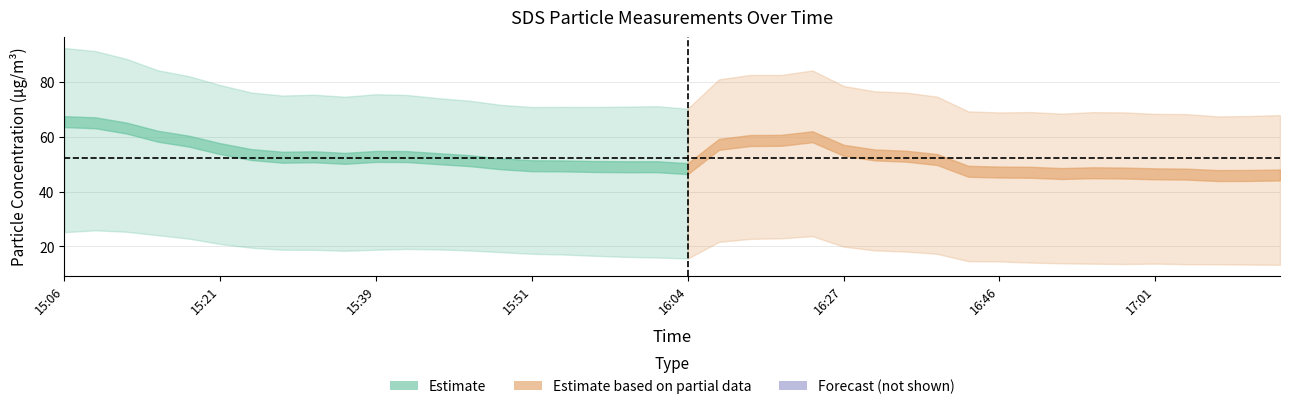

Count the number of data series in this chart.

2